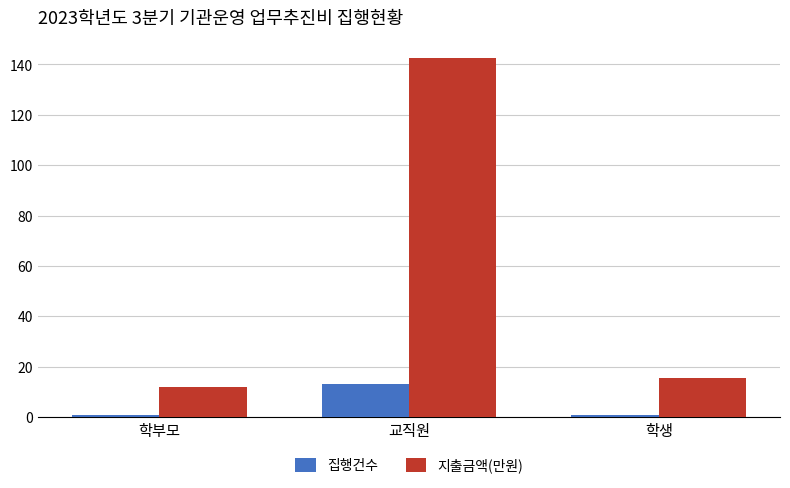

What is the value of the 지출금액(만원) bar at the 2nd from the left?

142.5